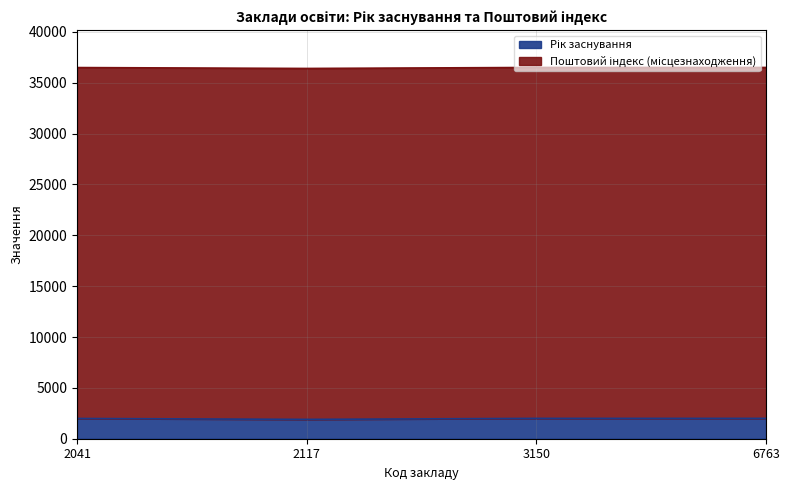

Which label corresponds to the smallest value in the chart?

2117